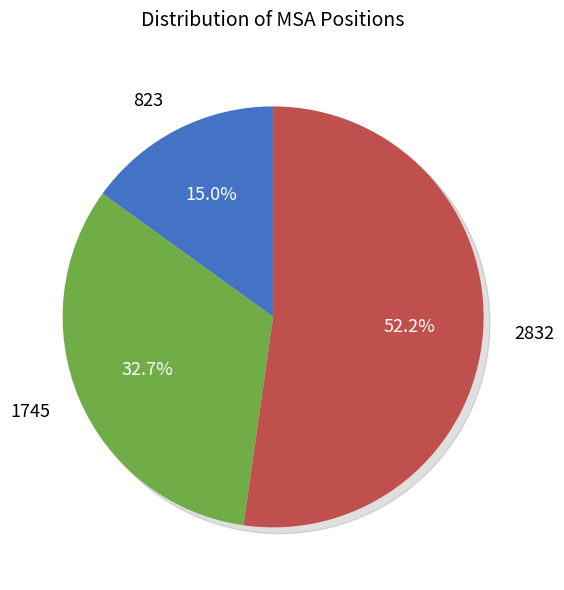

What is the largest slice in the pie chart?

2832